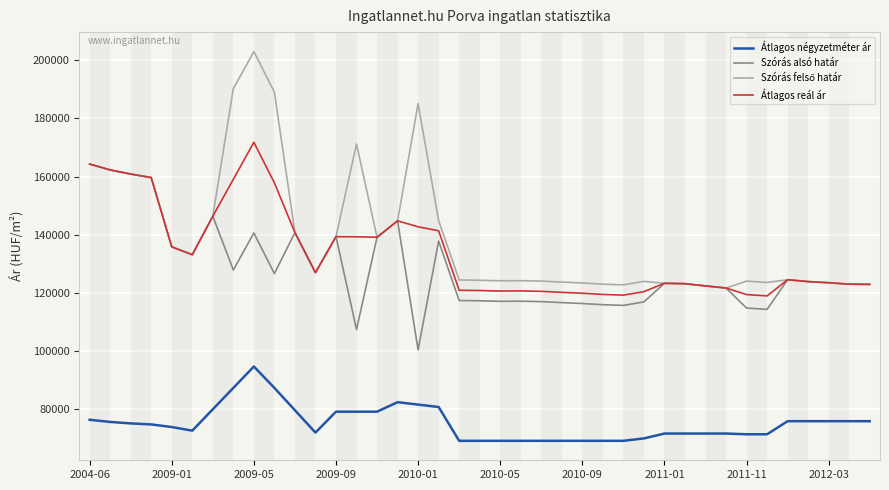

How many lines are shown in the chart?

4